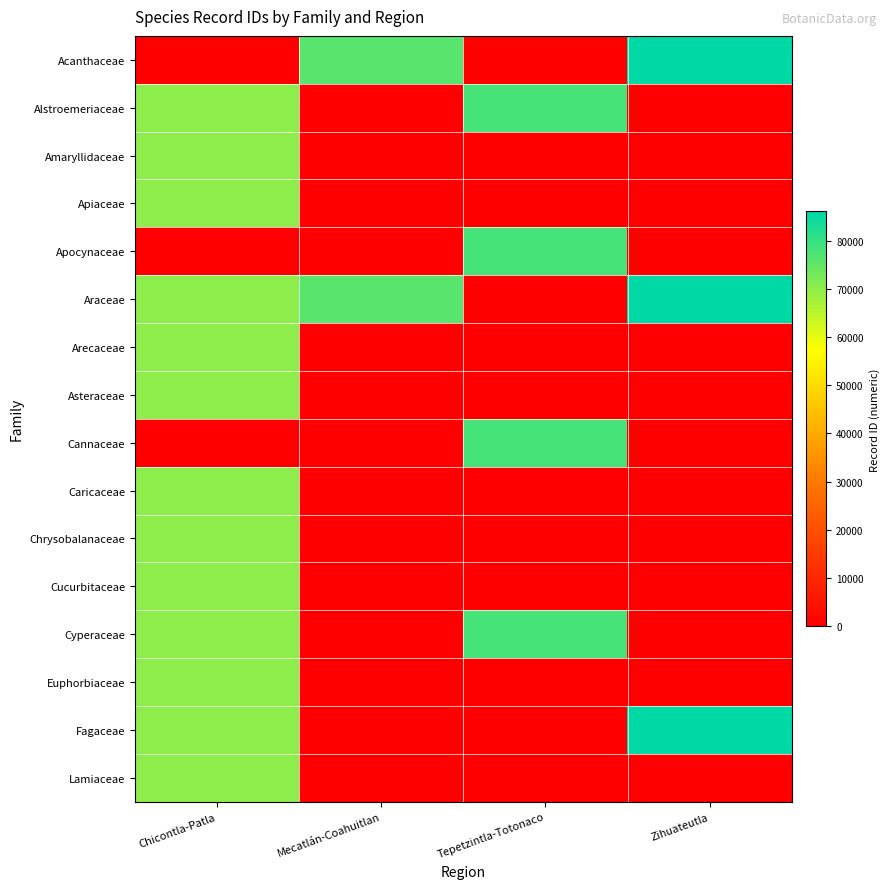

Which series has the largest total across all categories?

Araceae